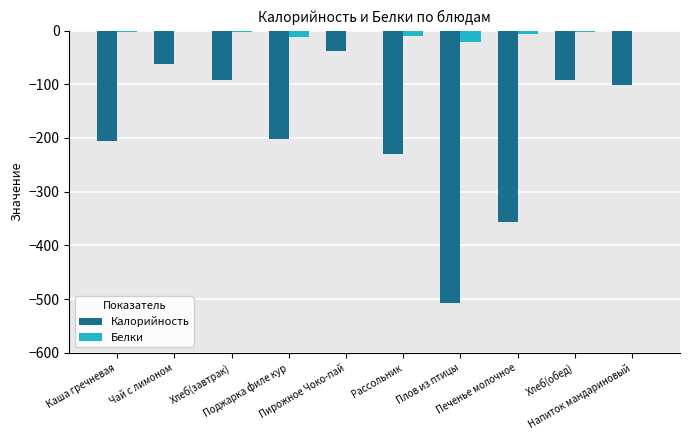

Does the chart contain stacked bars?

No